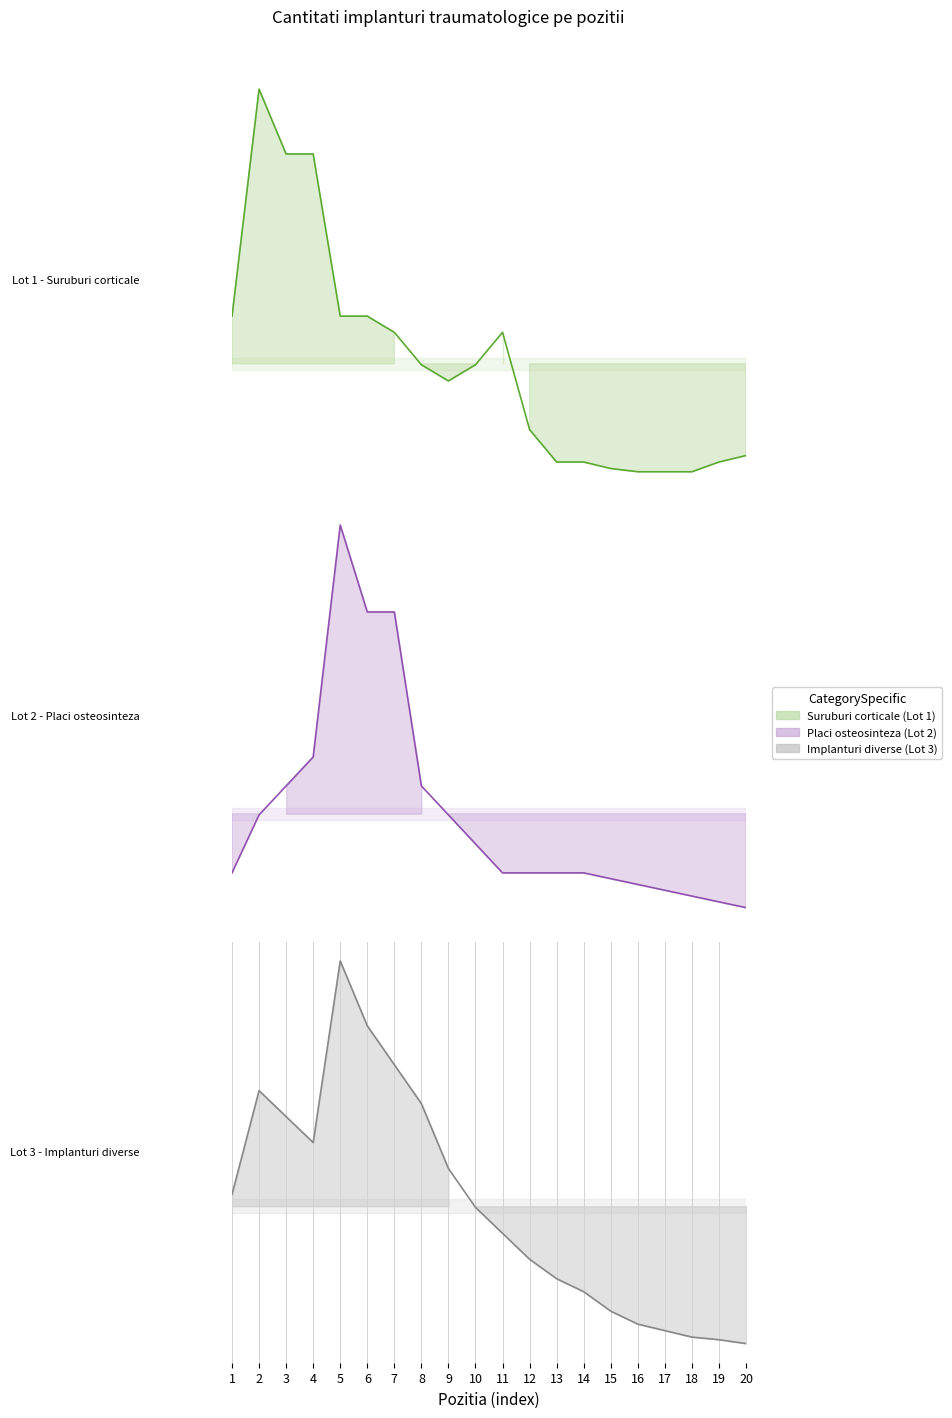

Reading right to left, extract all data points from this chart.

Lot 1 - Suruburi corticale: 35	25	10	10	10	15	25	25	75	225	175	150	175	225	250	250	500	500	600	250
Lot 2 - Placi osteosinteza: 20	25	30	35	40	45	50	50	50	50	75	100	125	275	275	350	150	125	100	50
Lot 3 - Implanturi diverse: 5	8	10	15	20	30	45	55	70	90	110	140	190	220	250	300	160	180	200	120